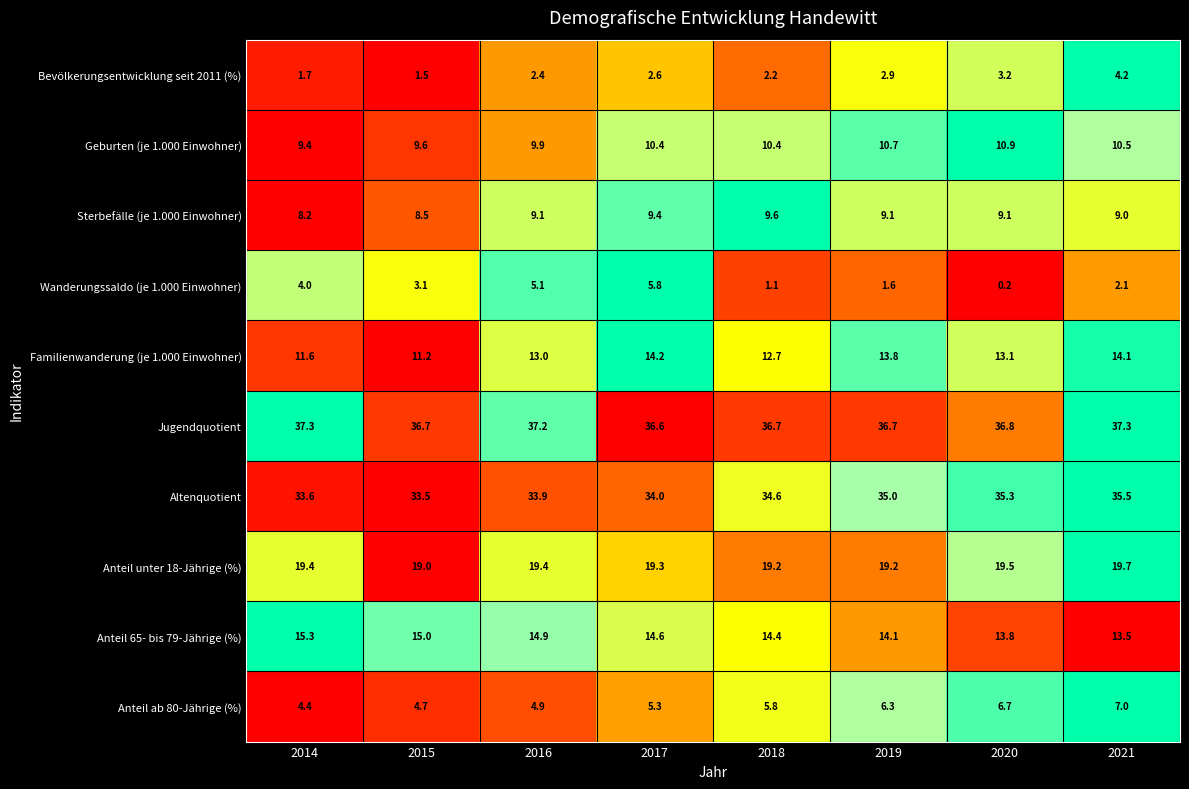

What is the total value across all series at 2019?

149.4